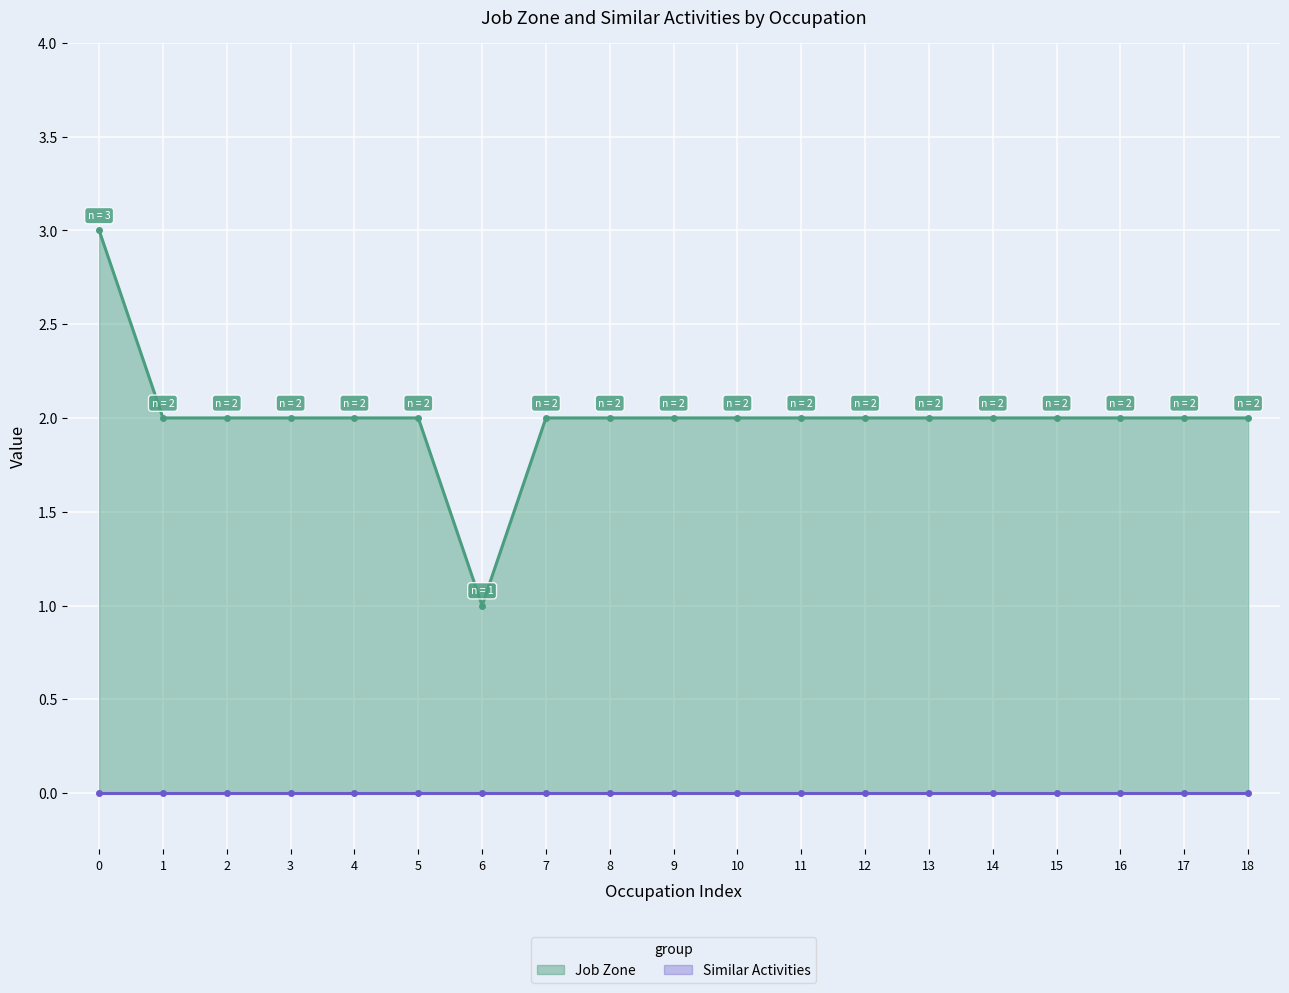

True or false: Job Zone (line) and Similar Activities (line) cross at least once.

False